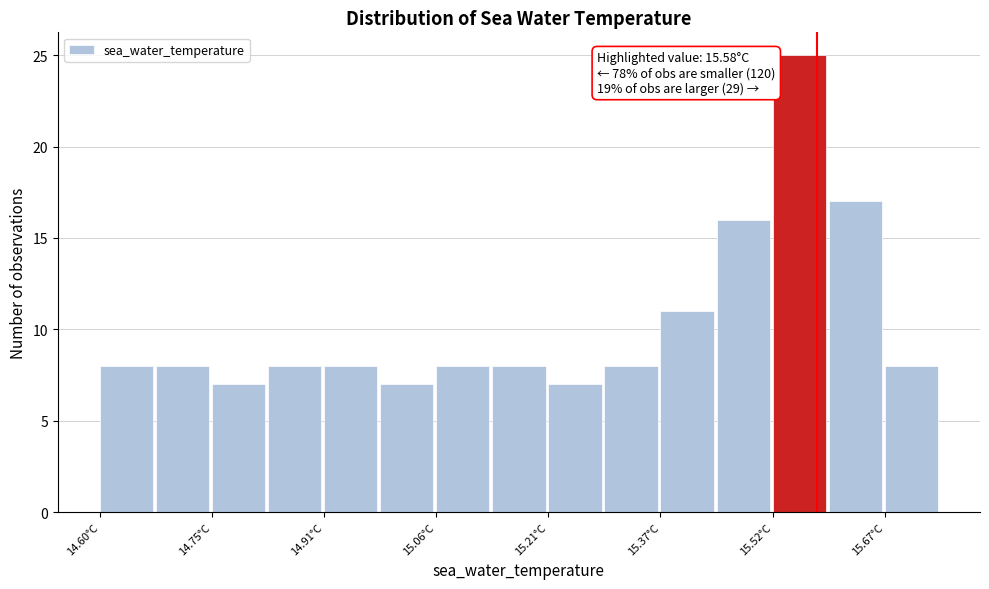

Around what value on the x-axis is the tallest bar? Give the approximate position of its centre, as read against the axis.

15.56